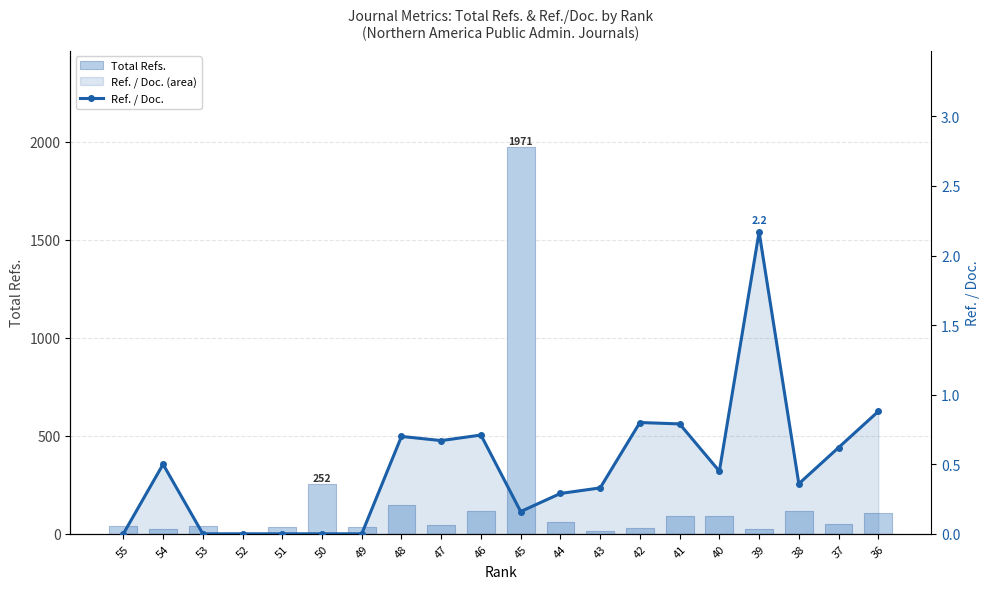

Are the bars horizontal?

No